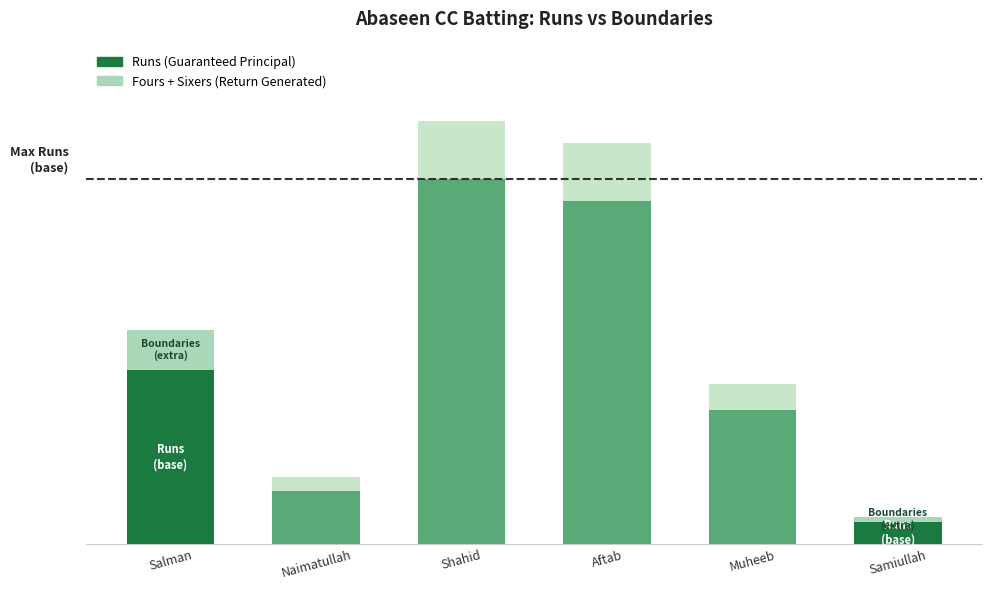

True or false: Runs (Guaranteed Principal) has a value of 19 at Shahid.

False